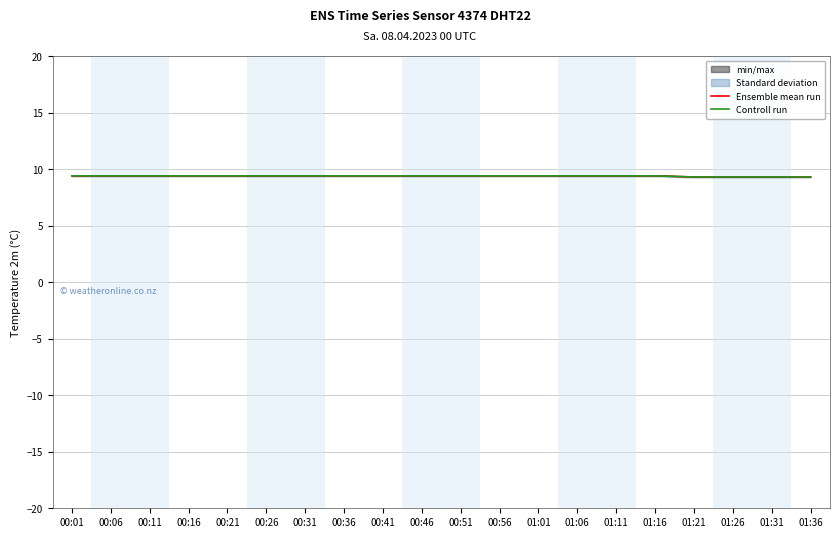

Which series has the largest range (max minus min)?

Ensemble mean run